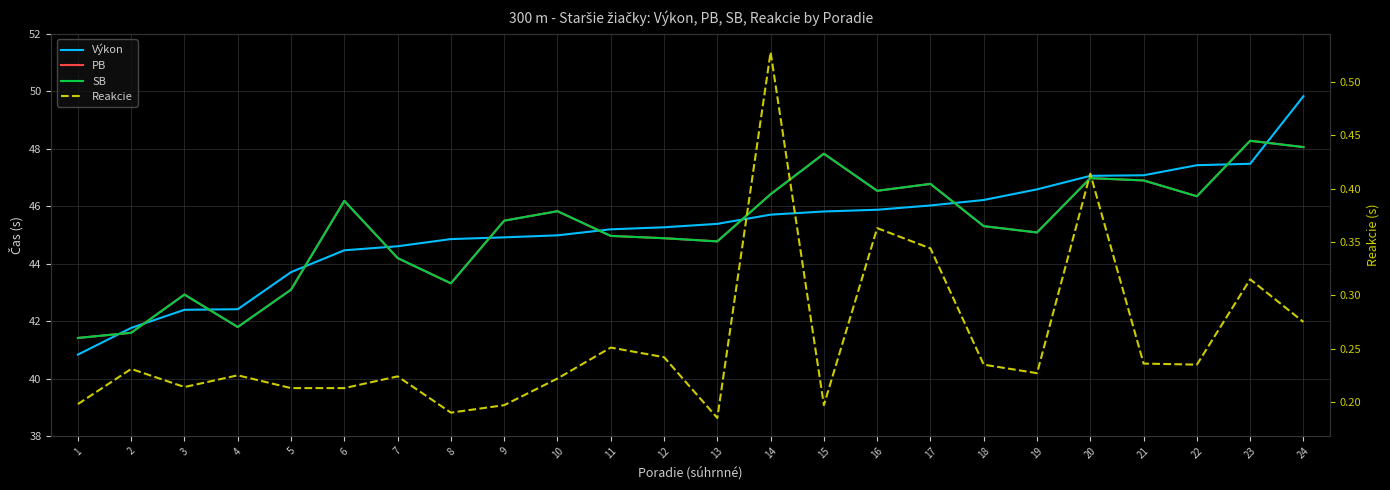

At which label does PB reach its minimum?

1